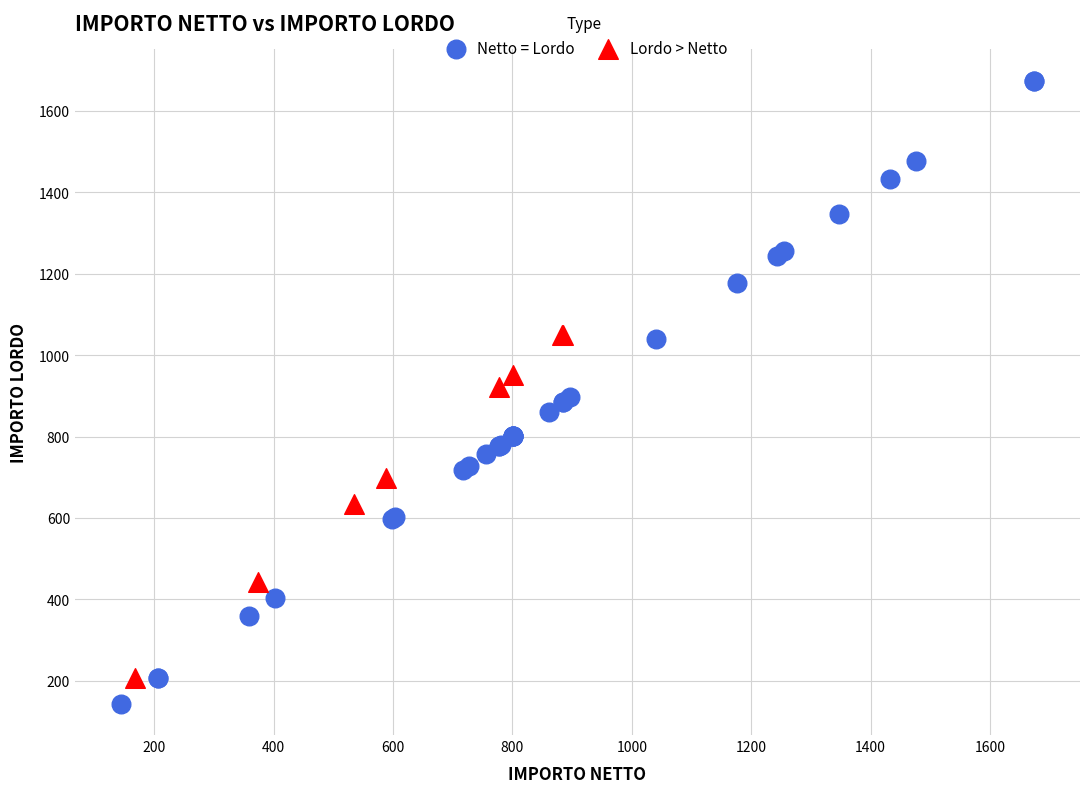

Which series has the largest Y range (max minus min)?

Netto = Lordo